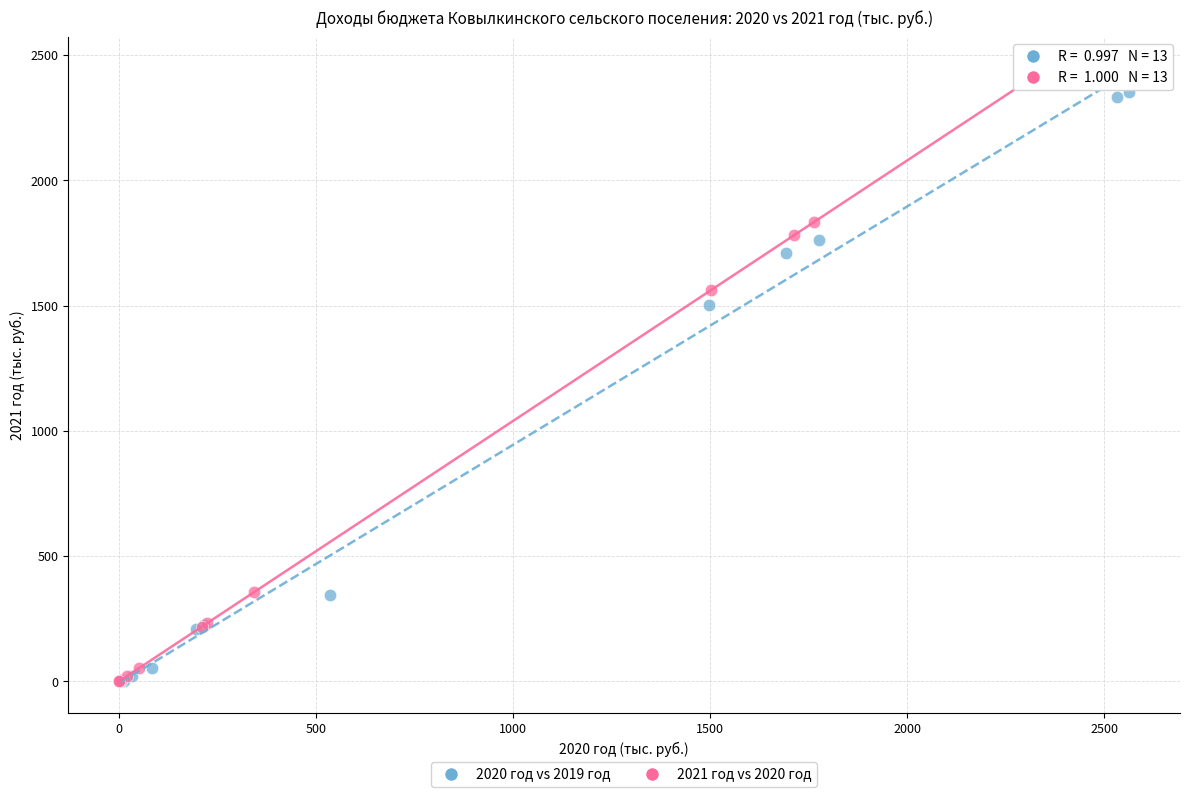

What are all the series names shown in the legend?

2020 год vs 2019 год, 2021 год vs 2020 год